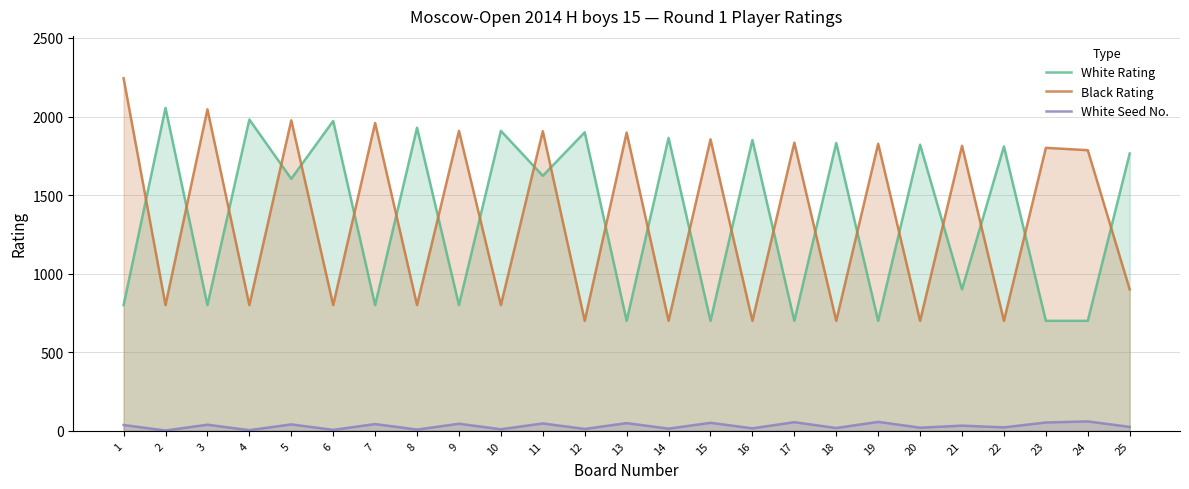

Which category has the lowest value across all series?

2